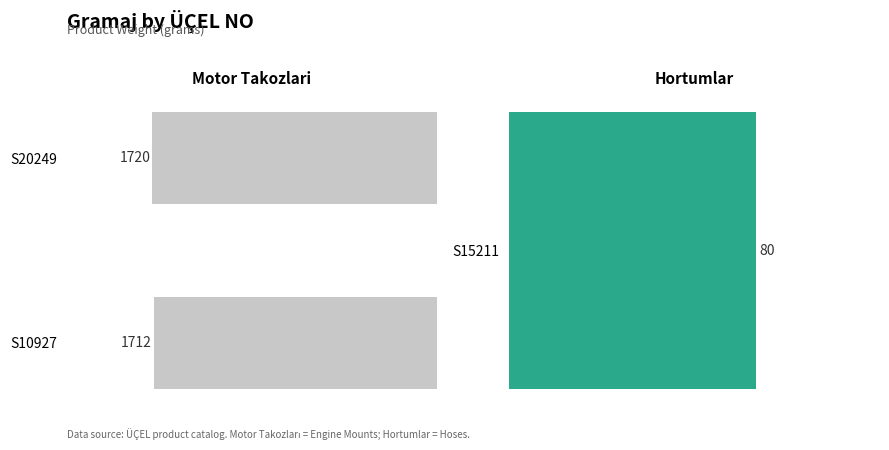

Read the value at S20249.

1720